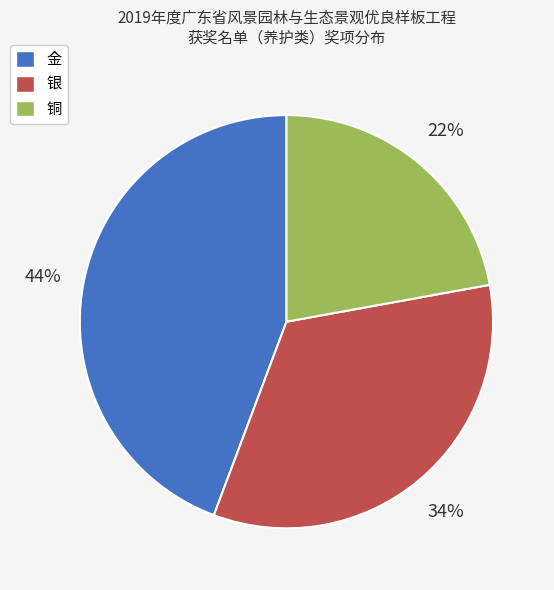

Count the number of slices in the pie.

3